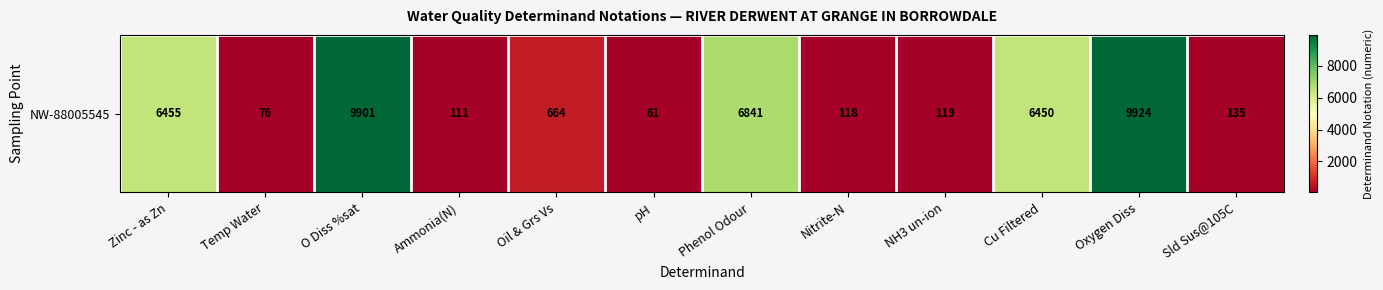

At which label does the data first exceed 664?

Zinc - as Zn